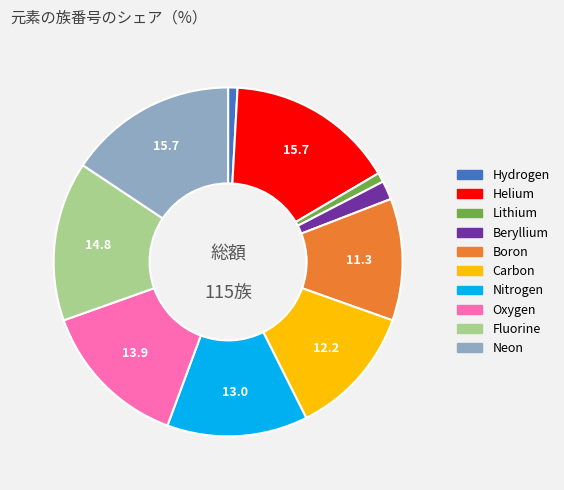

Is it true that Nitrogen is 13% of the pie?

True